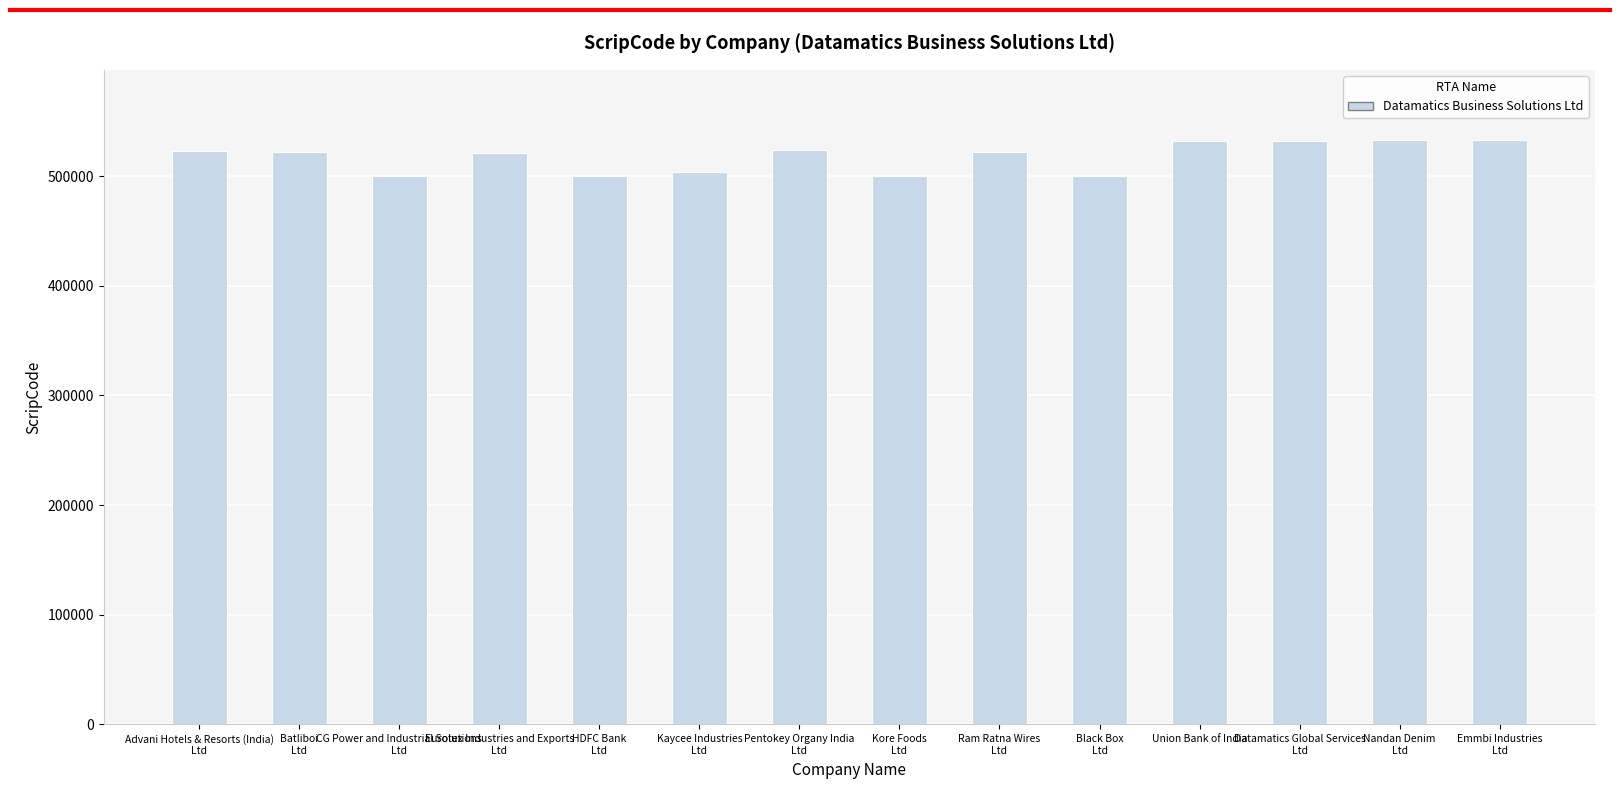

True or false: the data shows 500180 at HDFC Bank
Ltd.

True